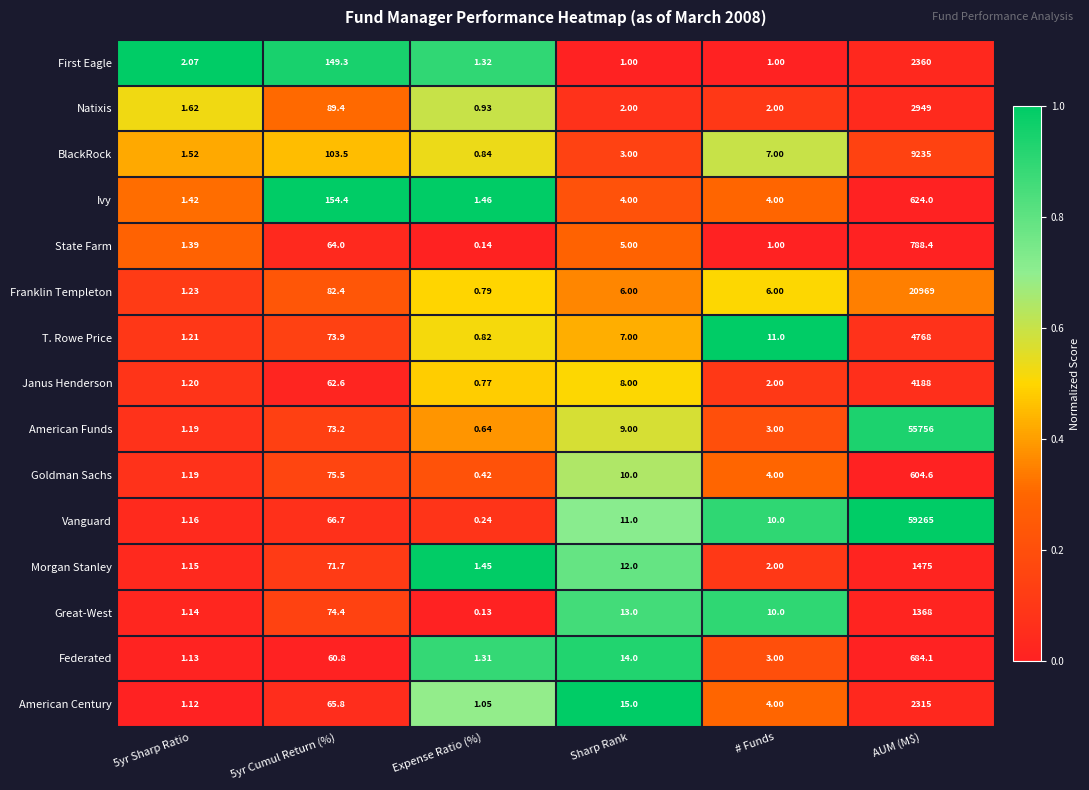

At which label does Natixis reach its peak?

AUM (M$)